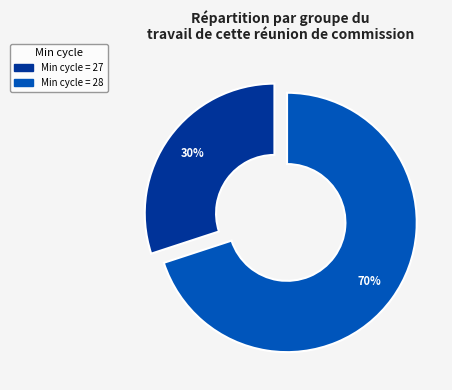

Count the number of slices in the pie.

2